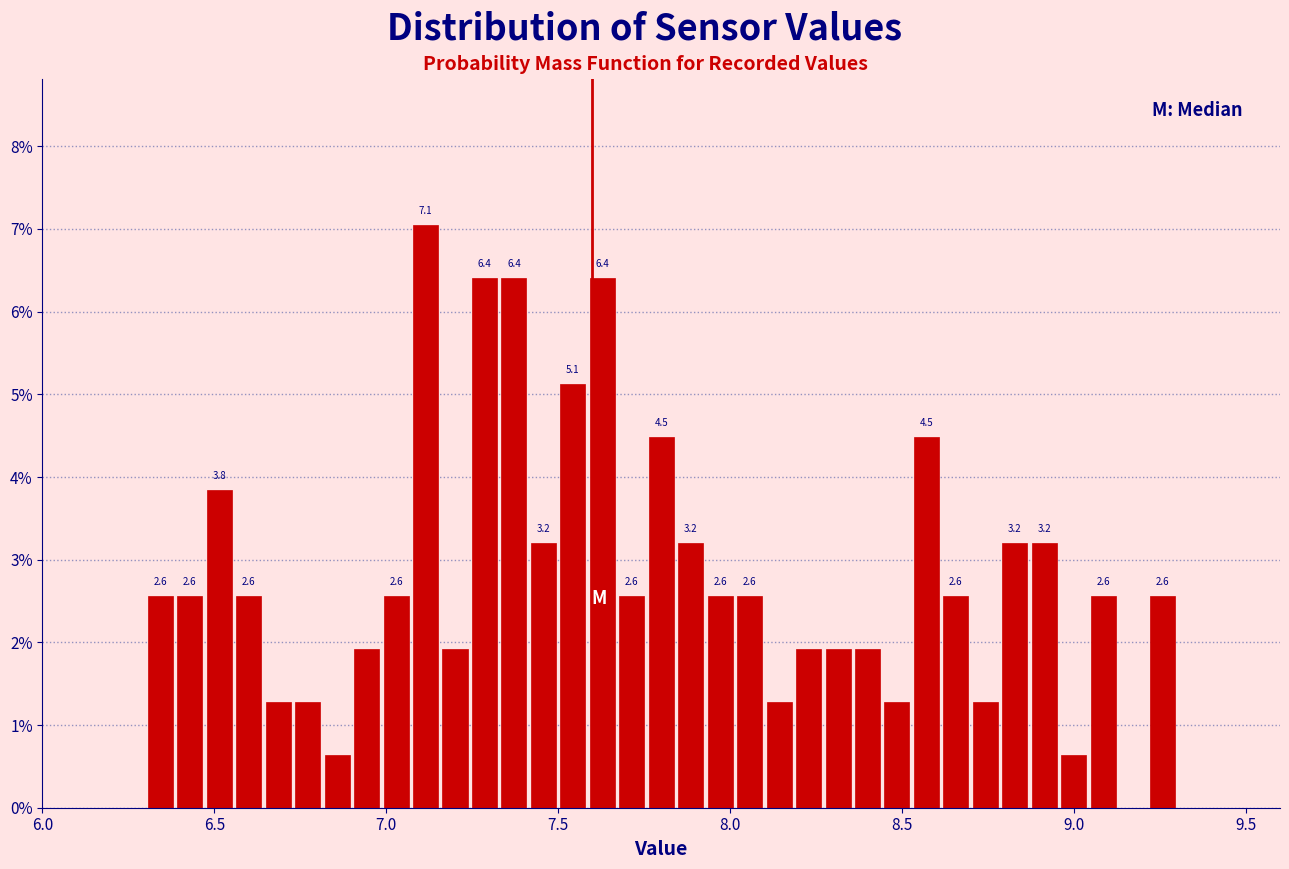

Read against the x-axis, roughly where is the centre of the tallest bar?

7.10